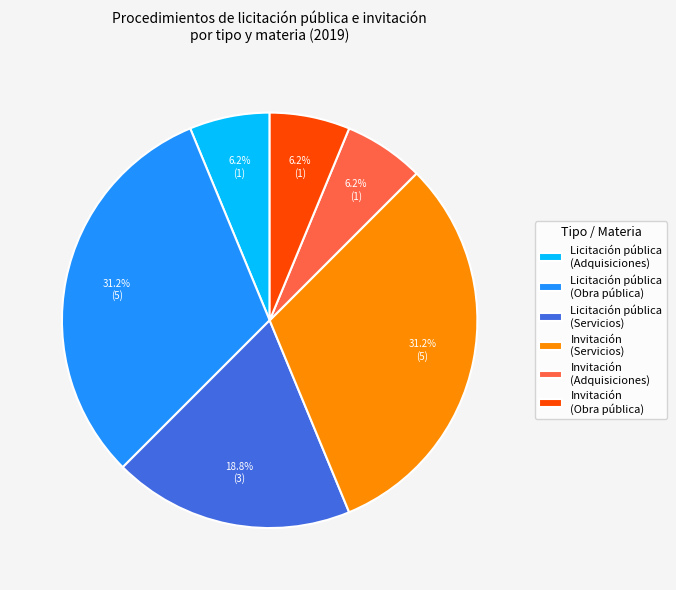

Combined, do Licitación pública (Adquisiciones) and Invitación (Adquisiciones) account for over 50%?

No